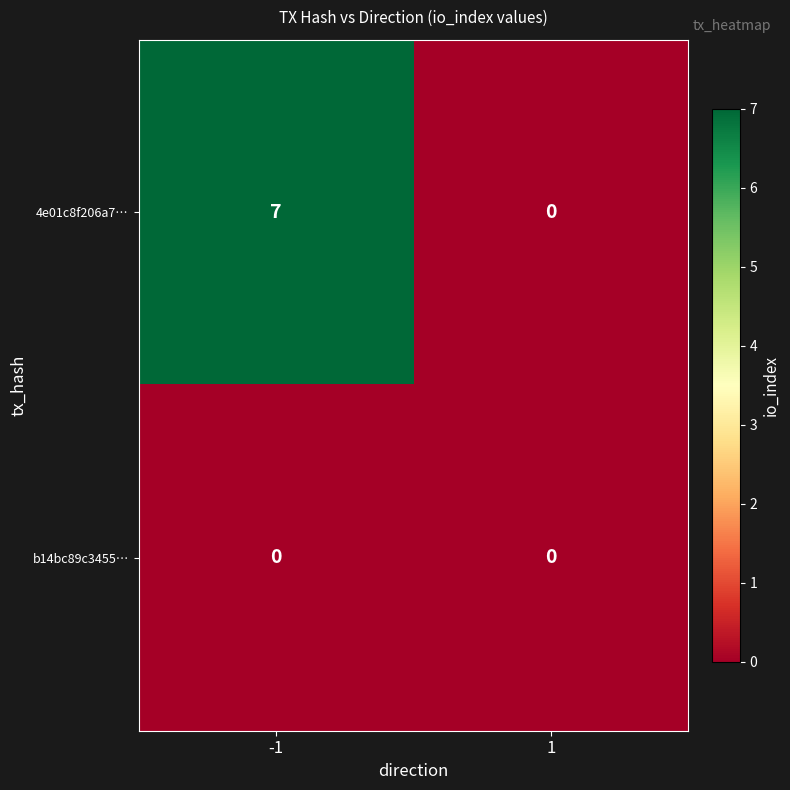

List the series in order of their peak value, highest first.

4e01c8f206a7…, b14bc89c3455…